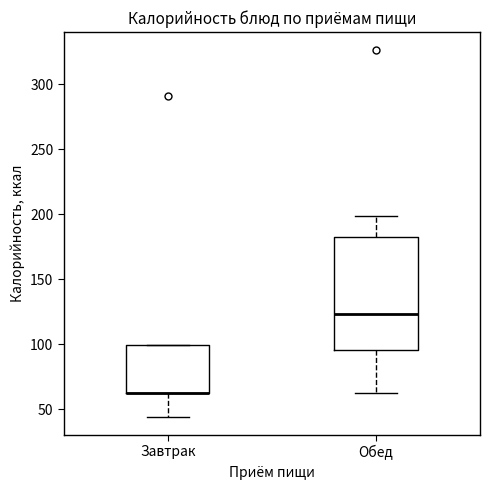

Reading left to right, read every box against the y-axis: the position of its median line, the range the box covers, and the ends of its whiskers. The values are not printed on the chart, so give them approximately, as read against the axis.

Завтрак: median 65 (drawn on the box's lower edge), box 60 to 100, whiskers 45 to 100
Обед: median 125, box 95 to 180, whiskers 65 to 200